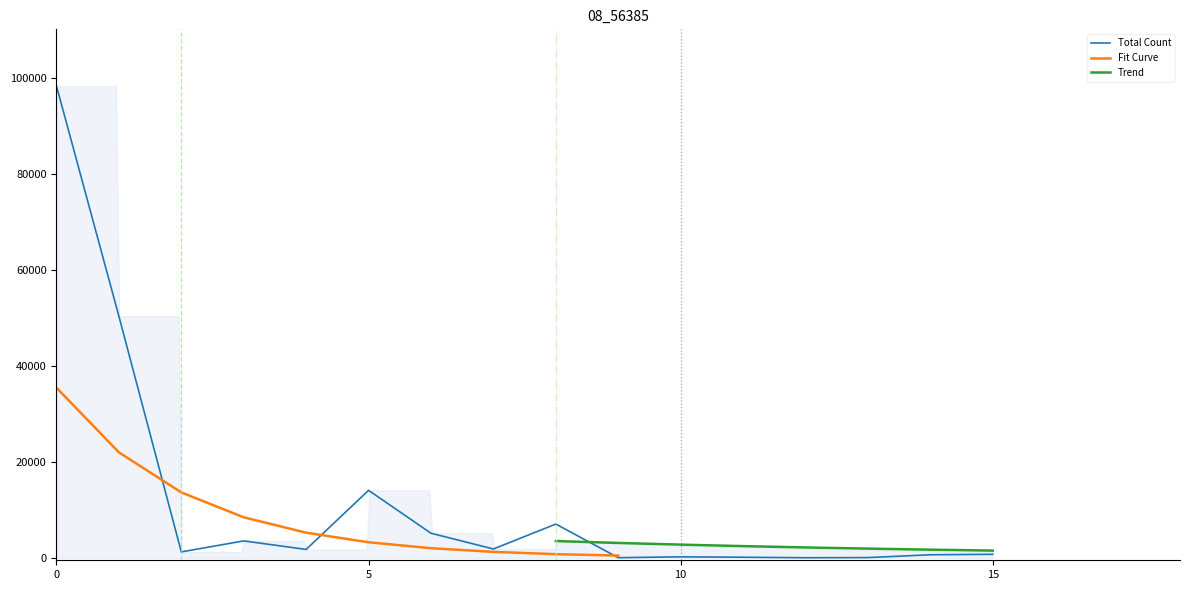

The value of Total Count at 0 is 159042. True or false?

False